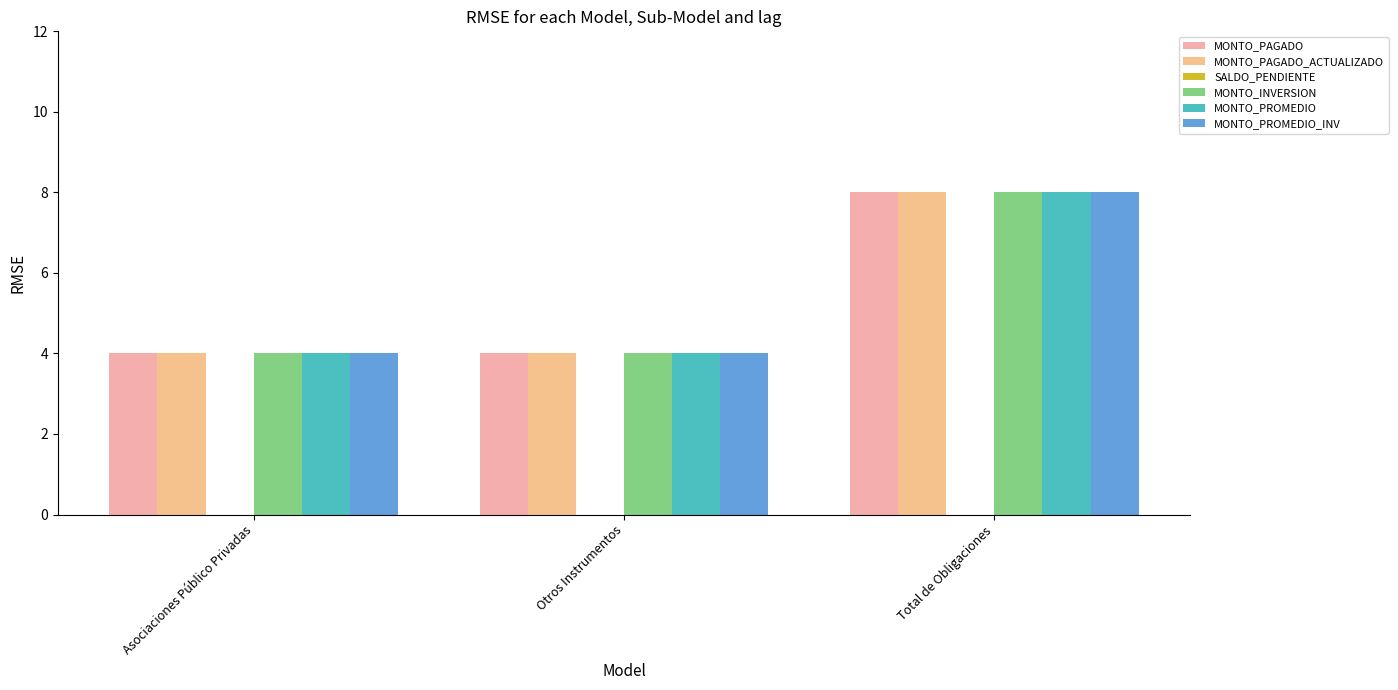

What is the approximate value of MONTO_PROMEDIO_INV at Total de Obligaciones?

8